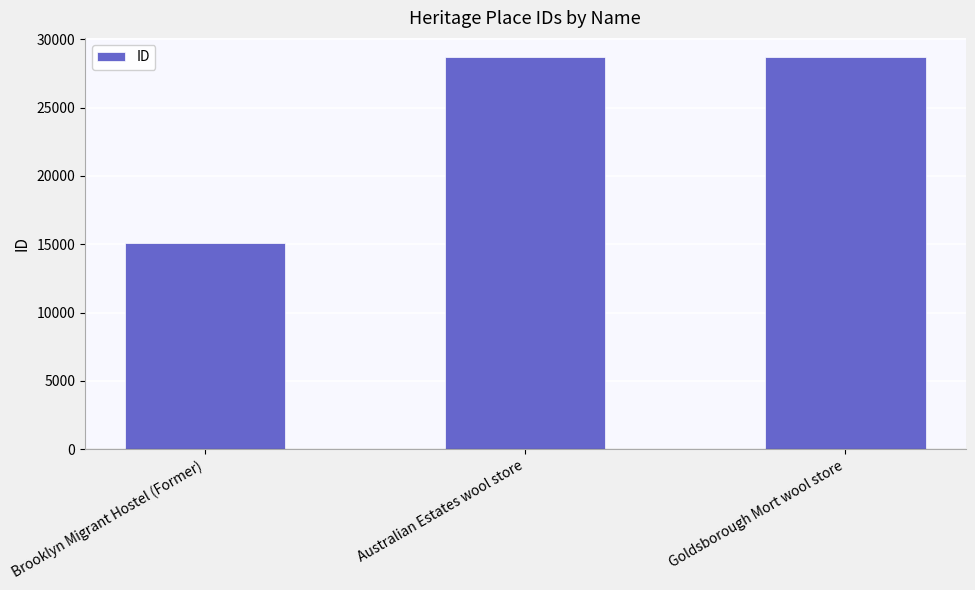

The value at Brooklyn Migrant Hostel (Former) is 15063. True or false?

True